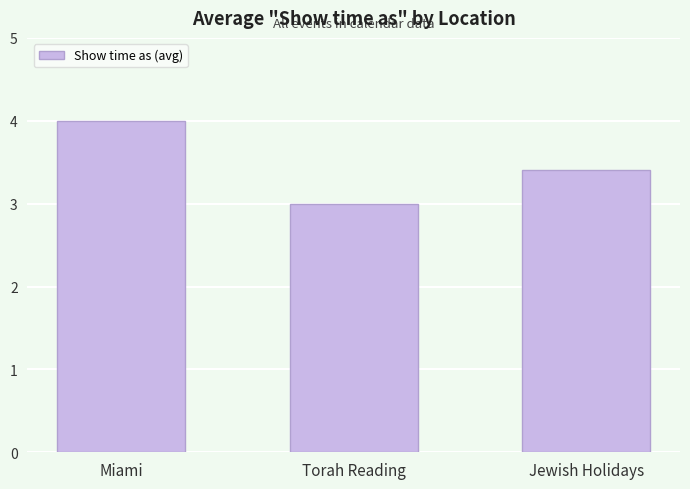

What is the average value?

3.5